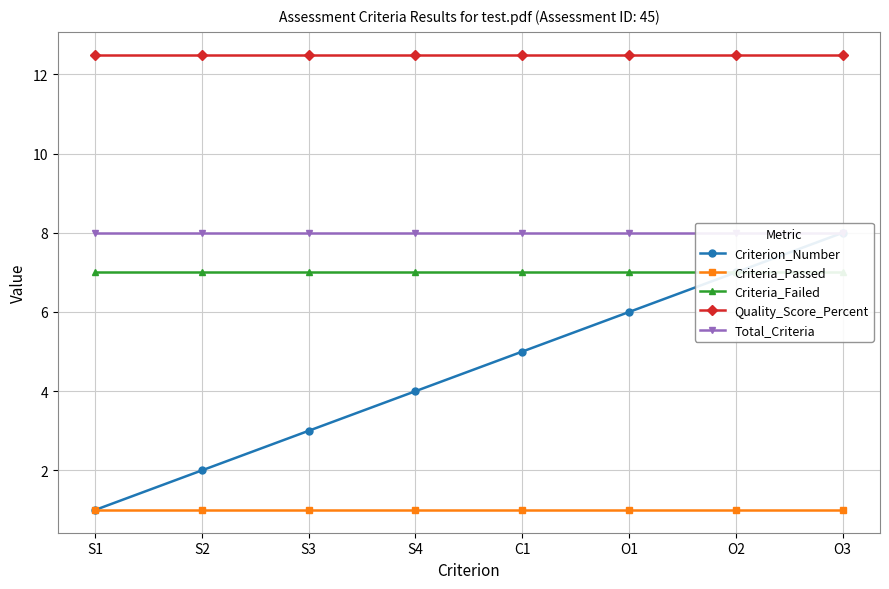

Is the value of Quality_Score_Percent at O3 greater than the value of Criteria_Failed at O3?

Yes